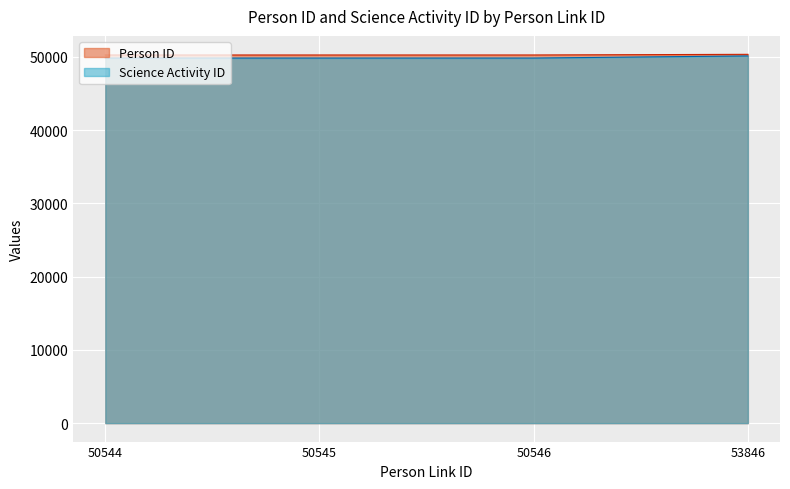

True or false: Person ID and Science Activity ID intersect in this chart.

False